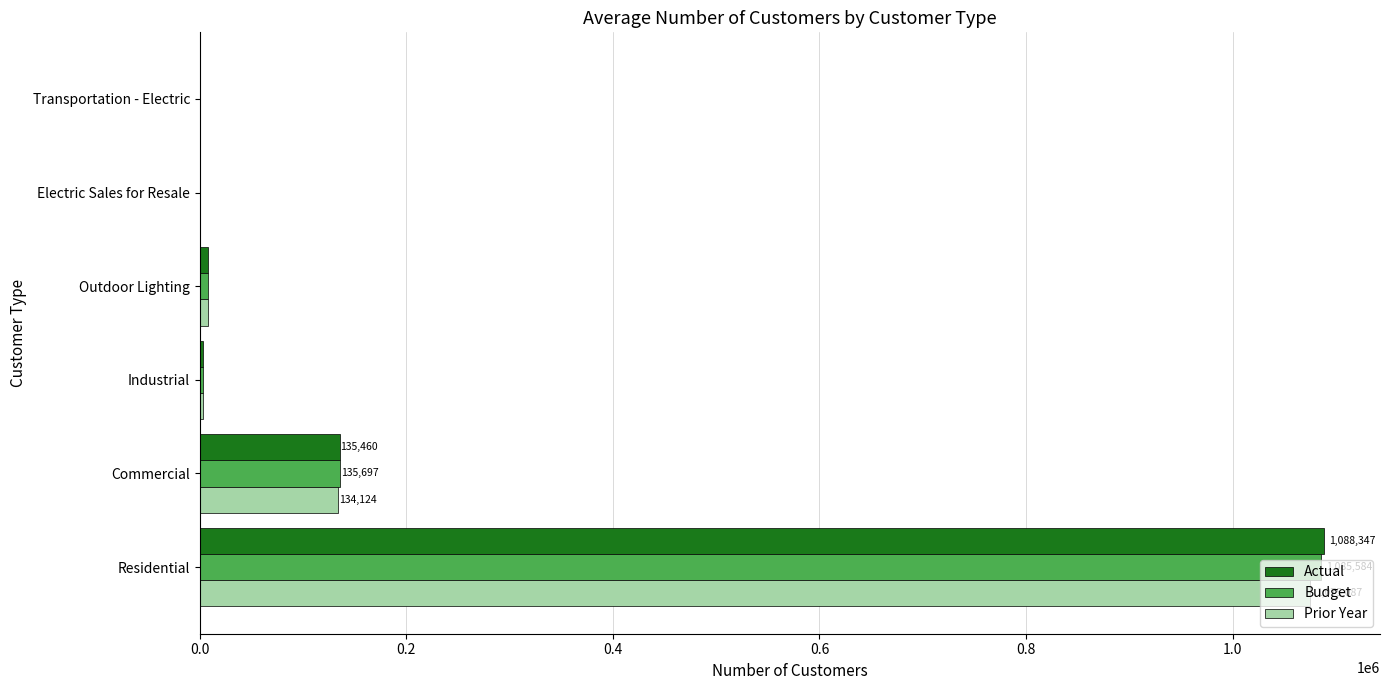

What is the approximate value of Budget at Residential?

1085584